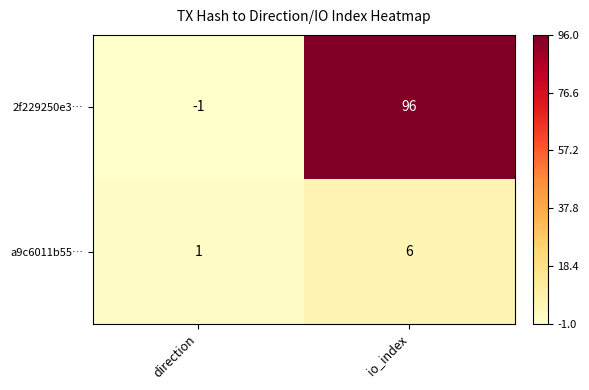

List the series in order of their overall mean, highest first.

2f229250e3…, a9c6011b55…